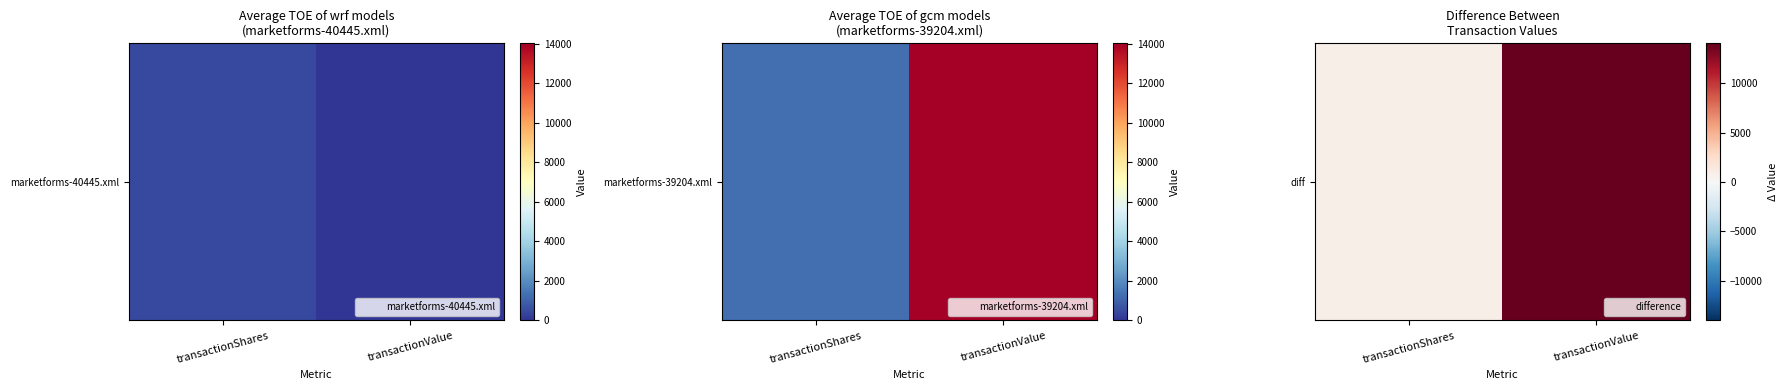

Count the values in the range 818 to 14029.

2